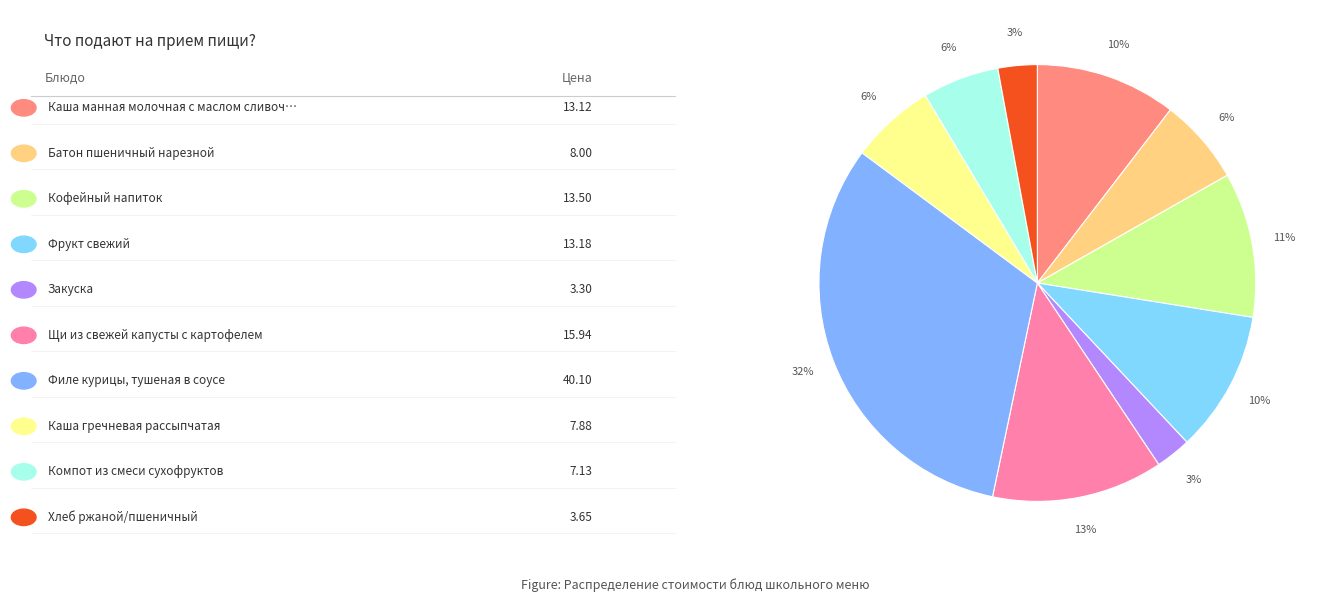

Which category has the biggest portion of the pie?

Филе курицы, тушеная в соусе